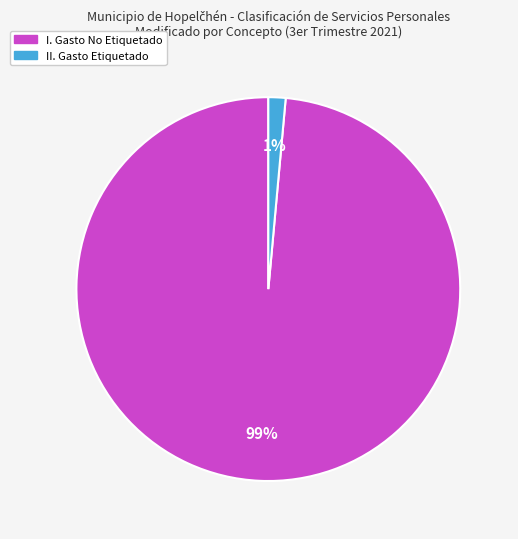

Does any single category account for the majority?

Yes